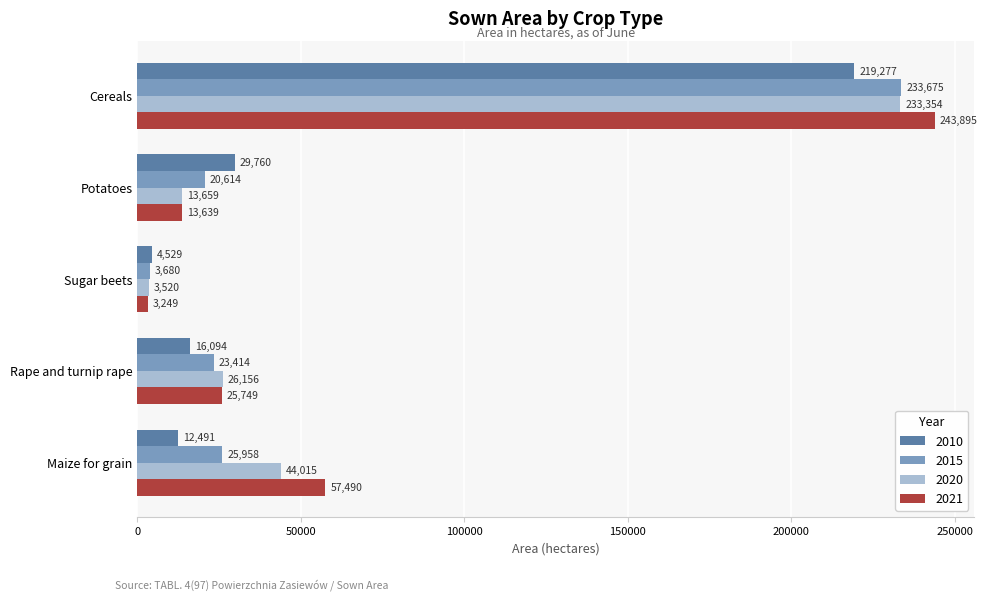

Is it true that 2020 equals 44015 at Maize for grain?

True